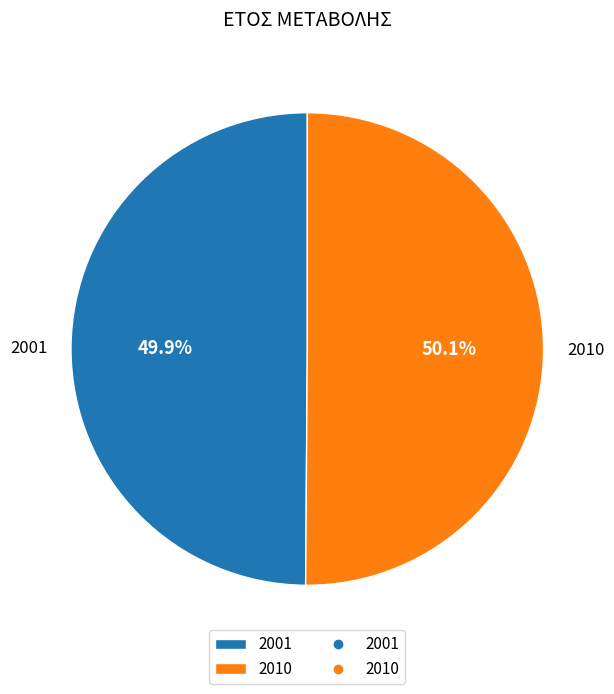

Combined, do 2001 and 2010 account for over 50%?

Yes